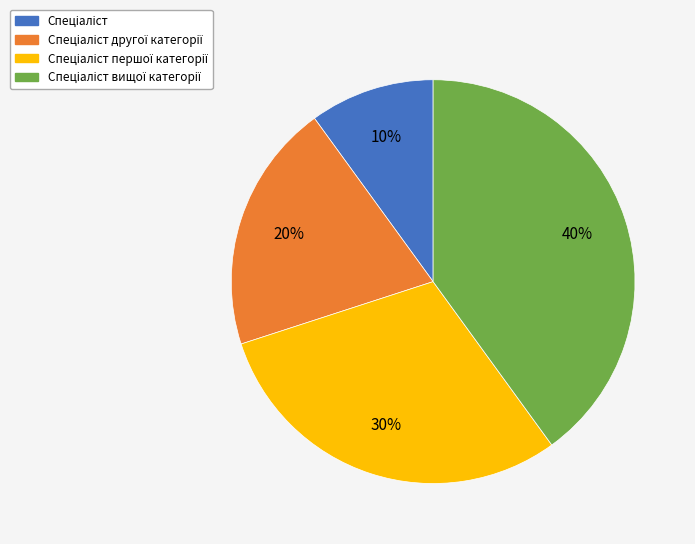

Count the number of slices in the pie.

4